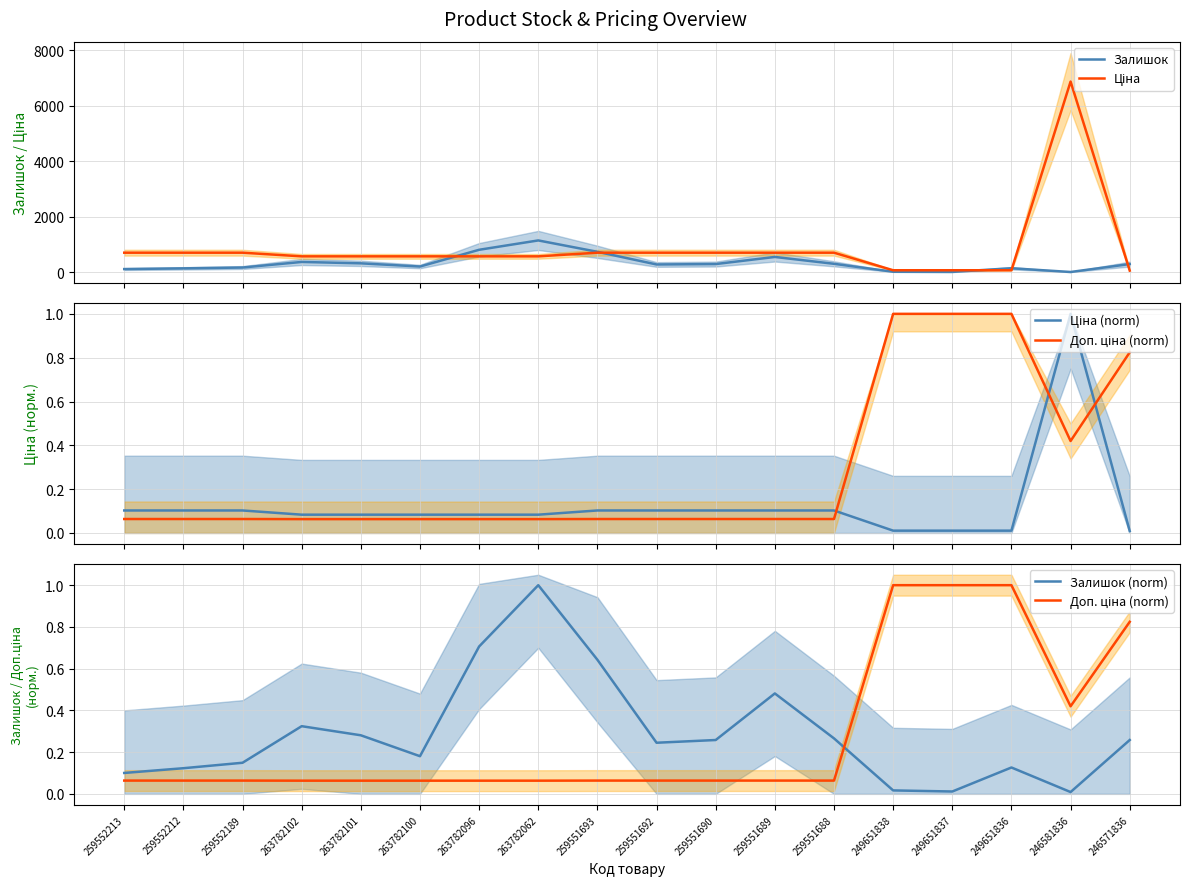

Does the chart have visible grid lines?

Yes